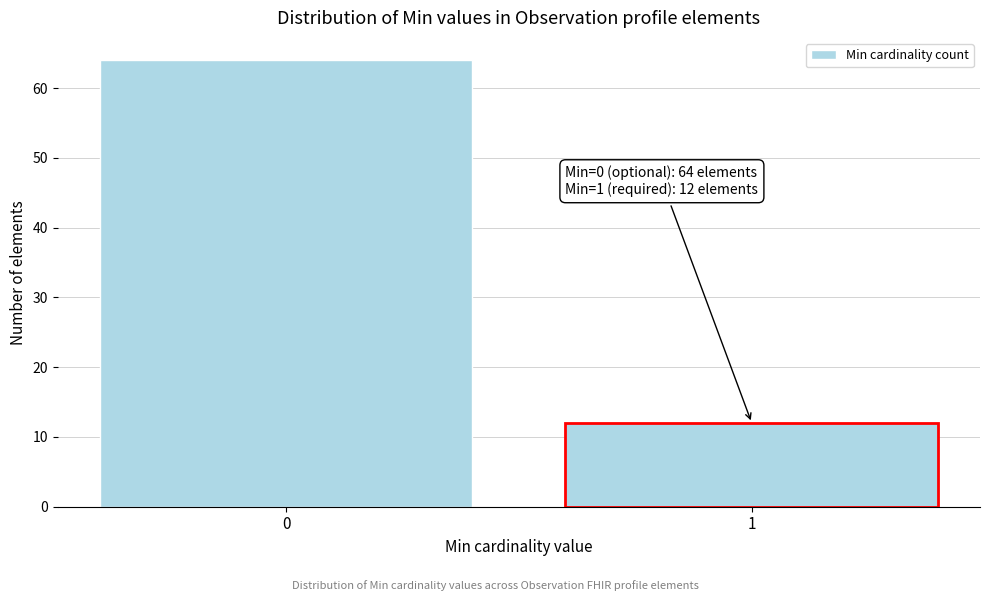

Reading left to right, transcribe all the data shown in this chart.

0=64	1=12